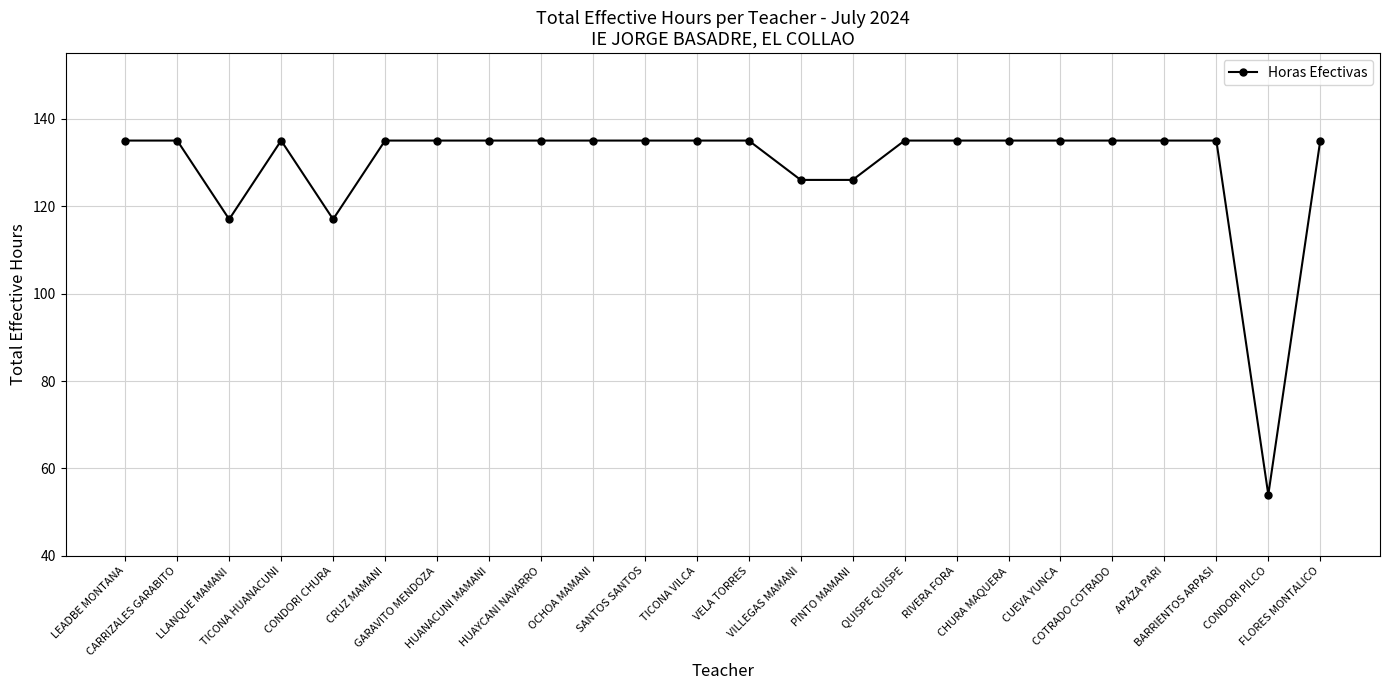

What is the value of the 22nd point from the left?

135